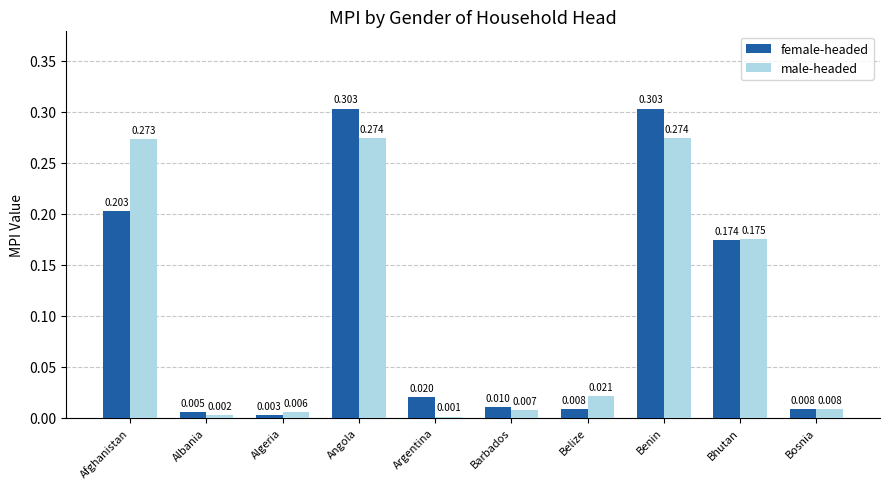

How many groups of bars are there?

10